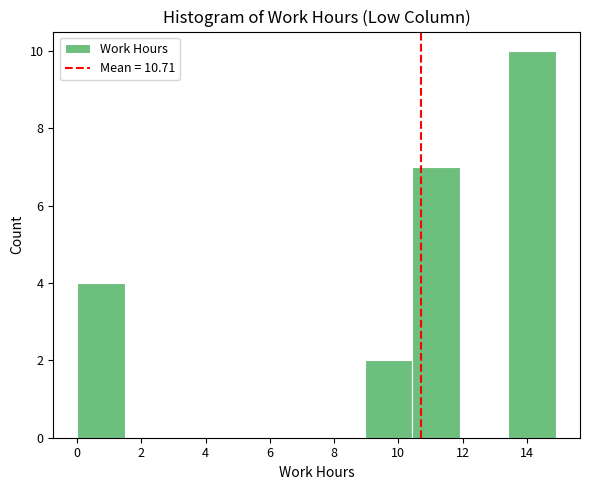

Over which range of the x-axis is the bar tallest?

13.4 to 15.0